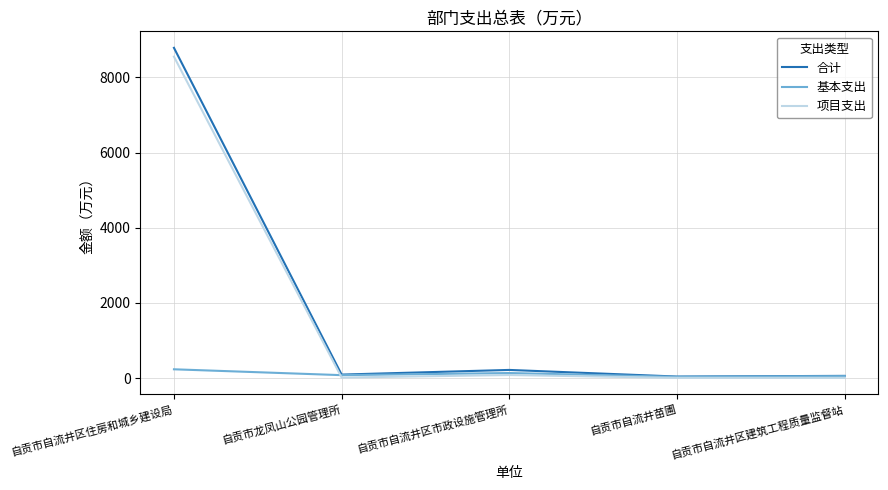

Where does the 项目支出 series first go above 15?

自贡市自流井区住房和城乡建设局